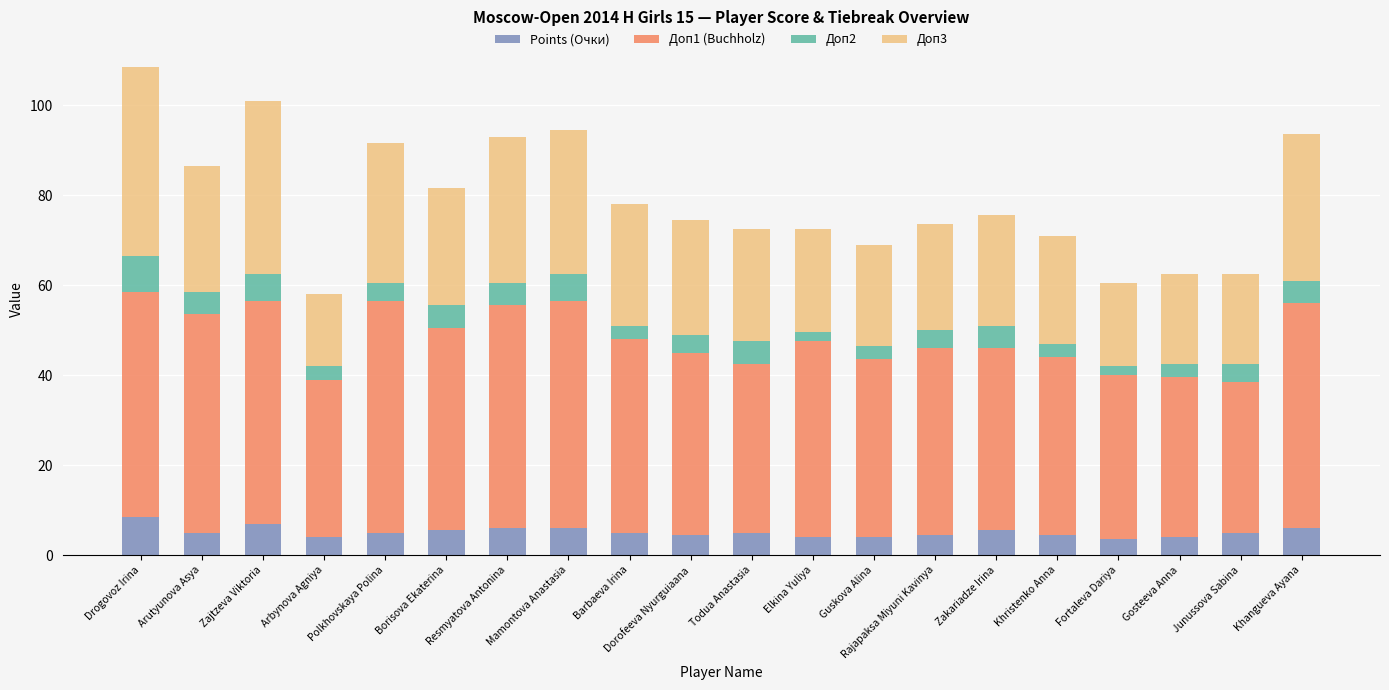

What is the total value across all series at Borisova Ekaterina?

81.5